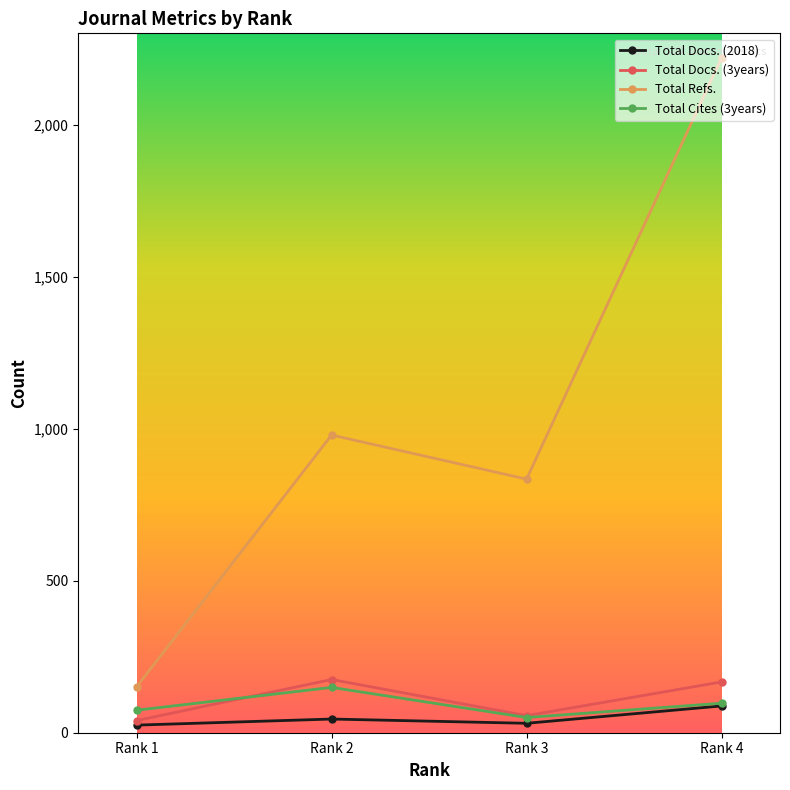

True or false: Total Cites (3years) and Total Docs. (3years) cross at least once.

True